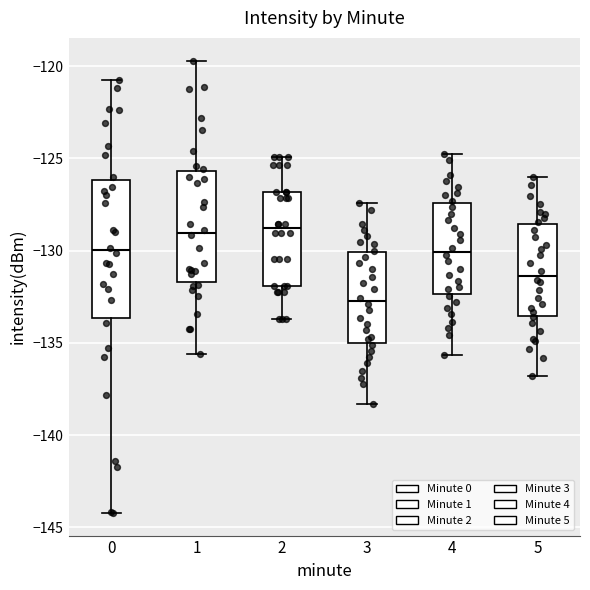

Reading left to right, read every box against the y-axis: the position of its median line, the range the box covers, and the ends of its whiskers. The values are not printed on the chart, so give them approximately, as read against the axis.

0: median -130.0, box -133.5 to -126.0, whiskers -144.0 to -120.5
1: median -129.0, box -131.5 to -125.5, whiskers -135.5 to -119.5
2: median -129.0, box -132.0 to -127.0, whiskers -133.5 to -125.0
3: median -132.5, box -135.0 to -130.0, whiskers -138.5 to -127.5
4: median -130.0, box -132.5 to -127.5, whiskers -135.5 to -125.0
5: median -131.5, box -133.5 to -128.5, whiskers -137.0 to -126.0